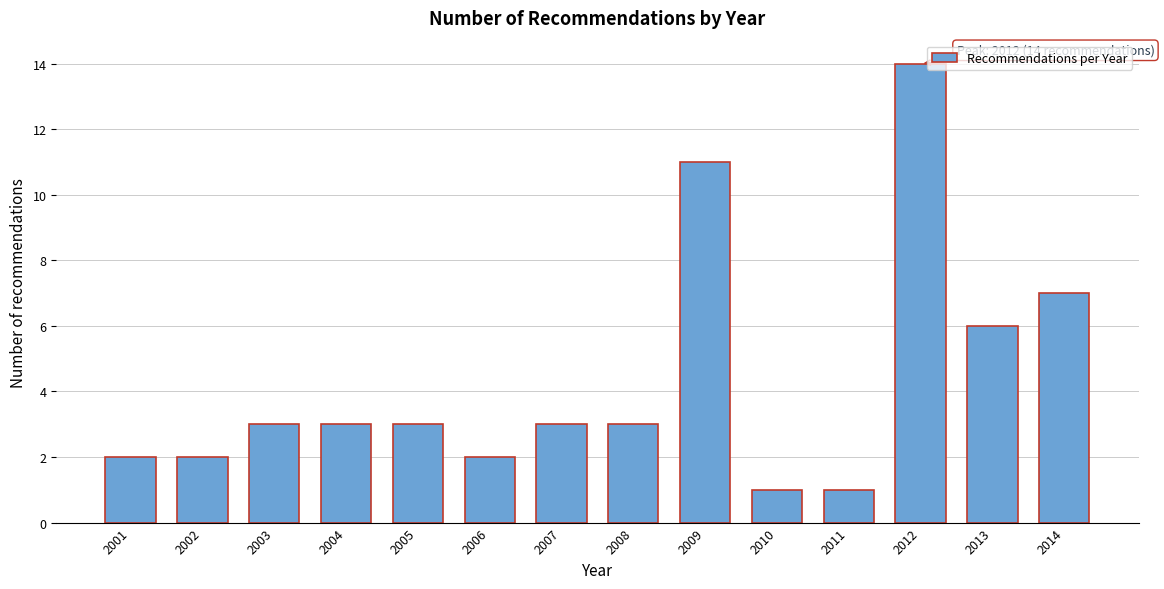

Reading left to right, list all the values displayed in this chart.

2	2	3	3	3	2	3	3	11	1	1	14	6	7